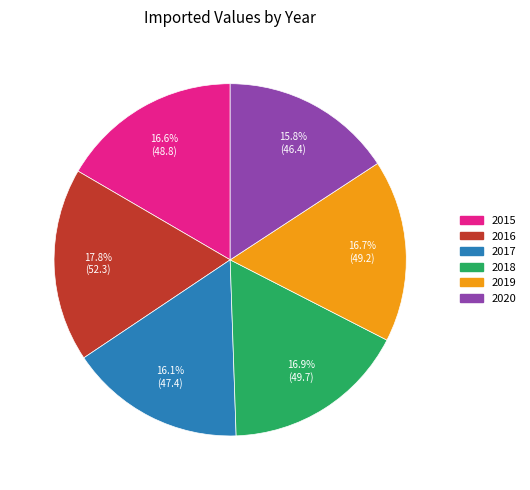

What portion of the pie excludes 2020?

84.2%